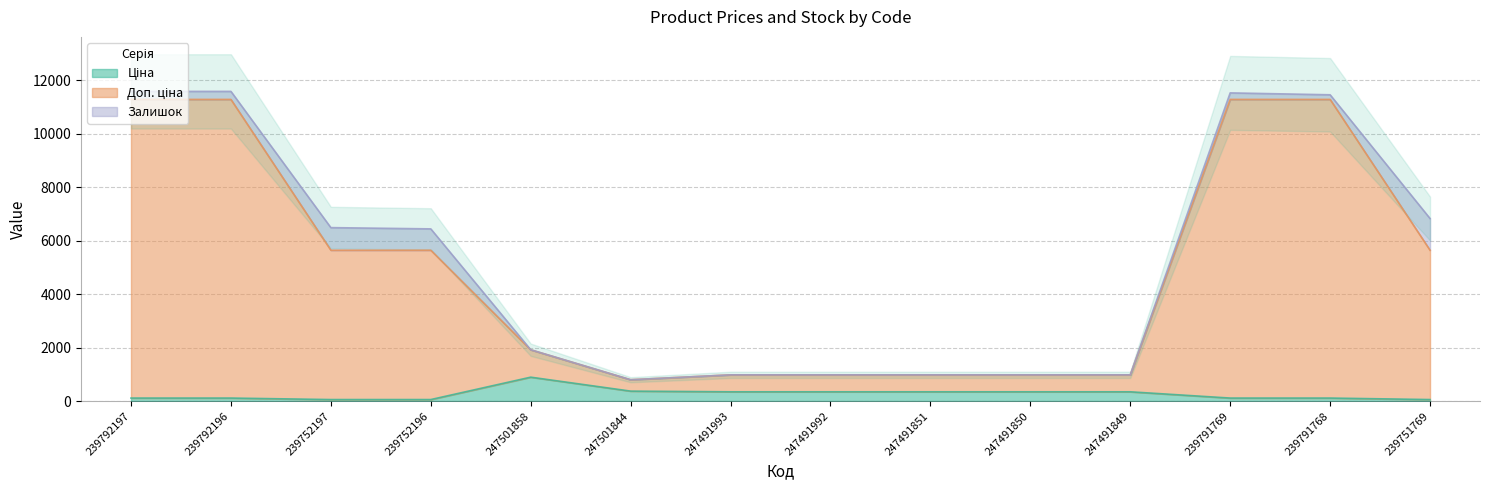

Between 239792196 and 239752197, which series saw the biggest shift?

Доп. ціна